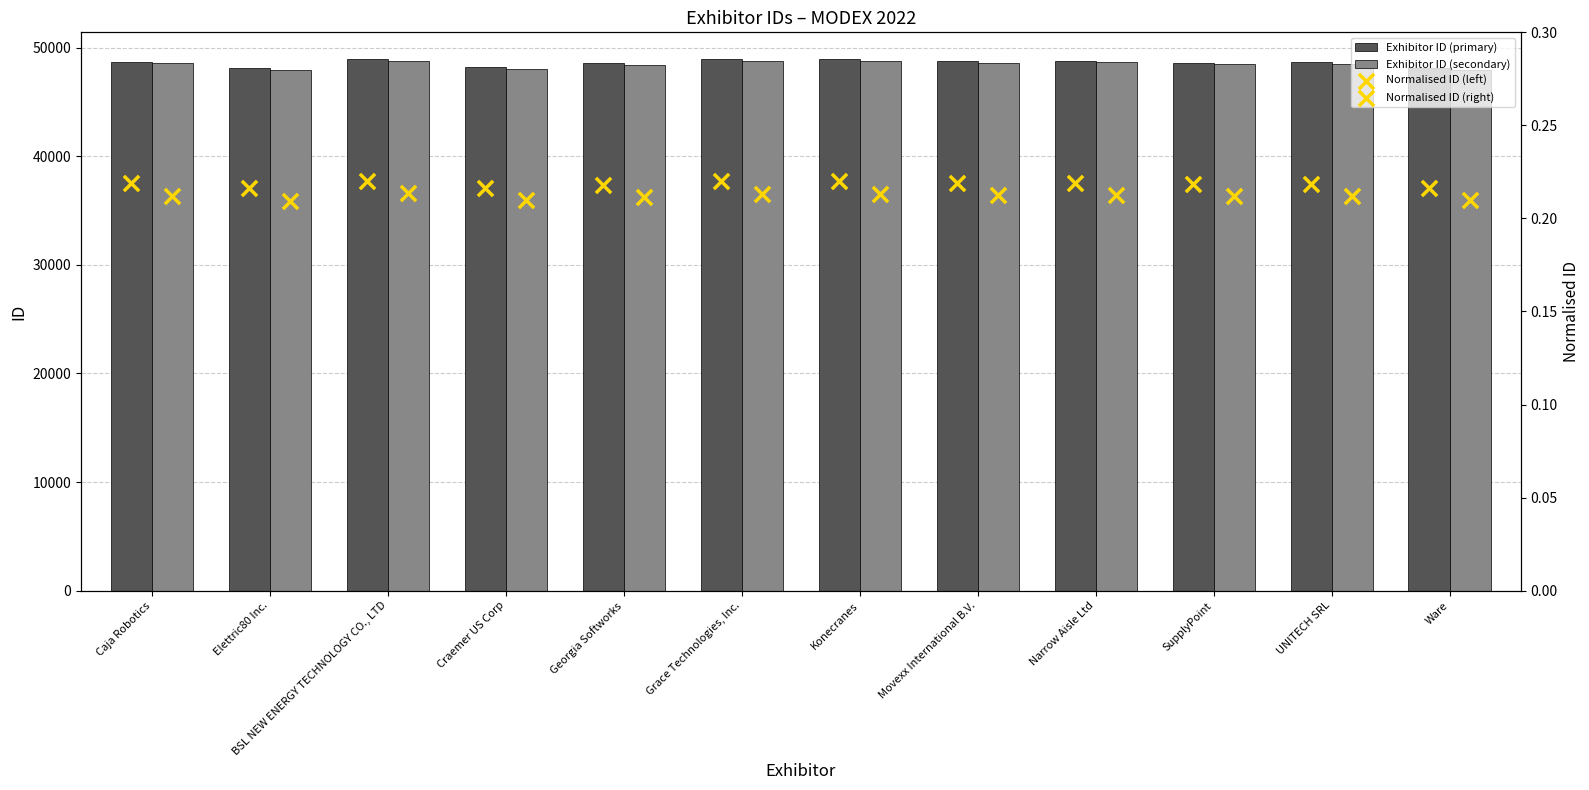

Which series has the largest total across all categories?

Exhibitor ID (primary)